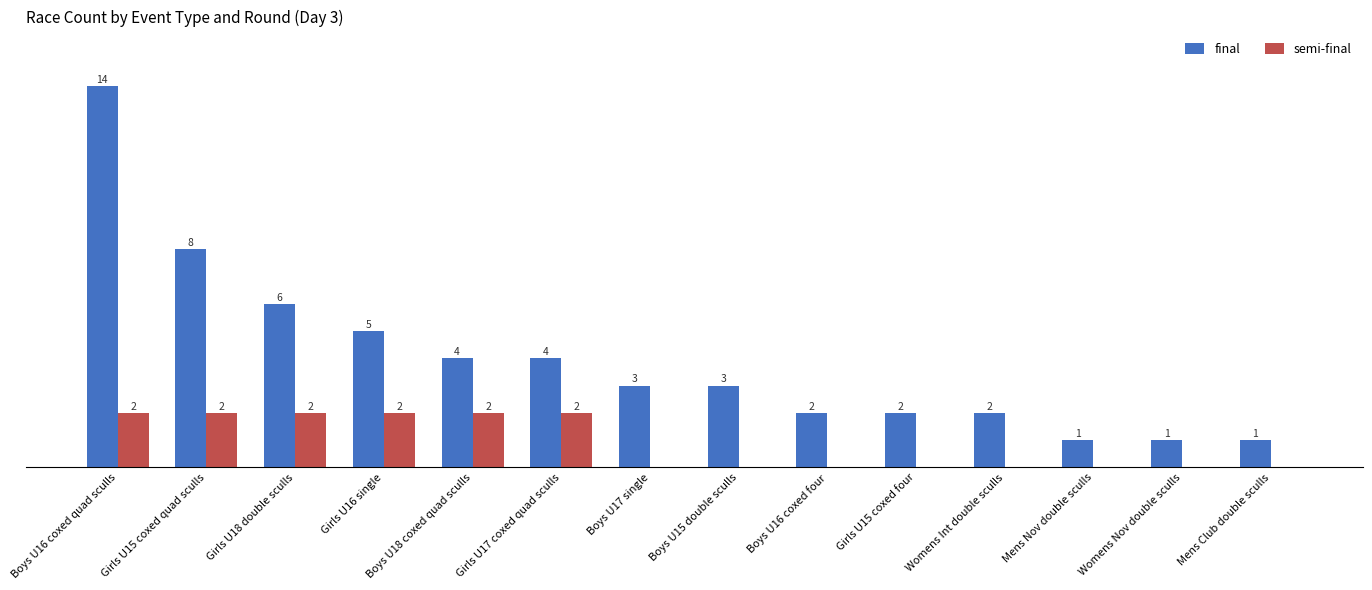

At which category is the sum across all series the highest?

Boys U16 coxed quad sculls